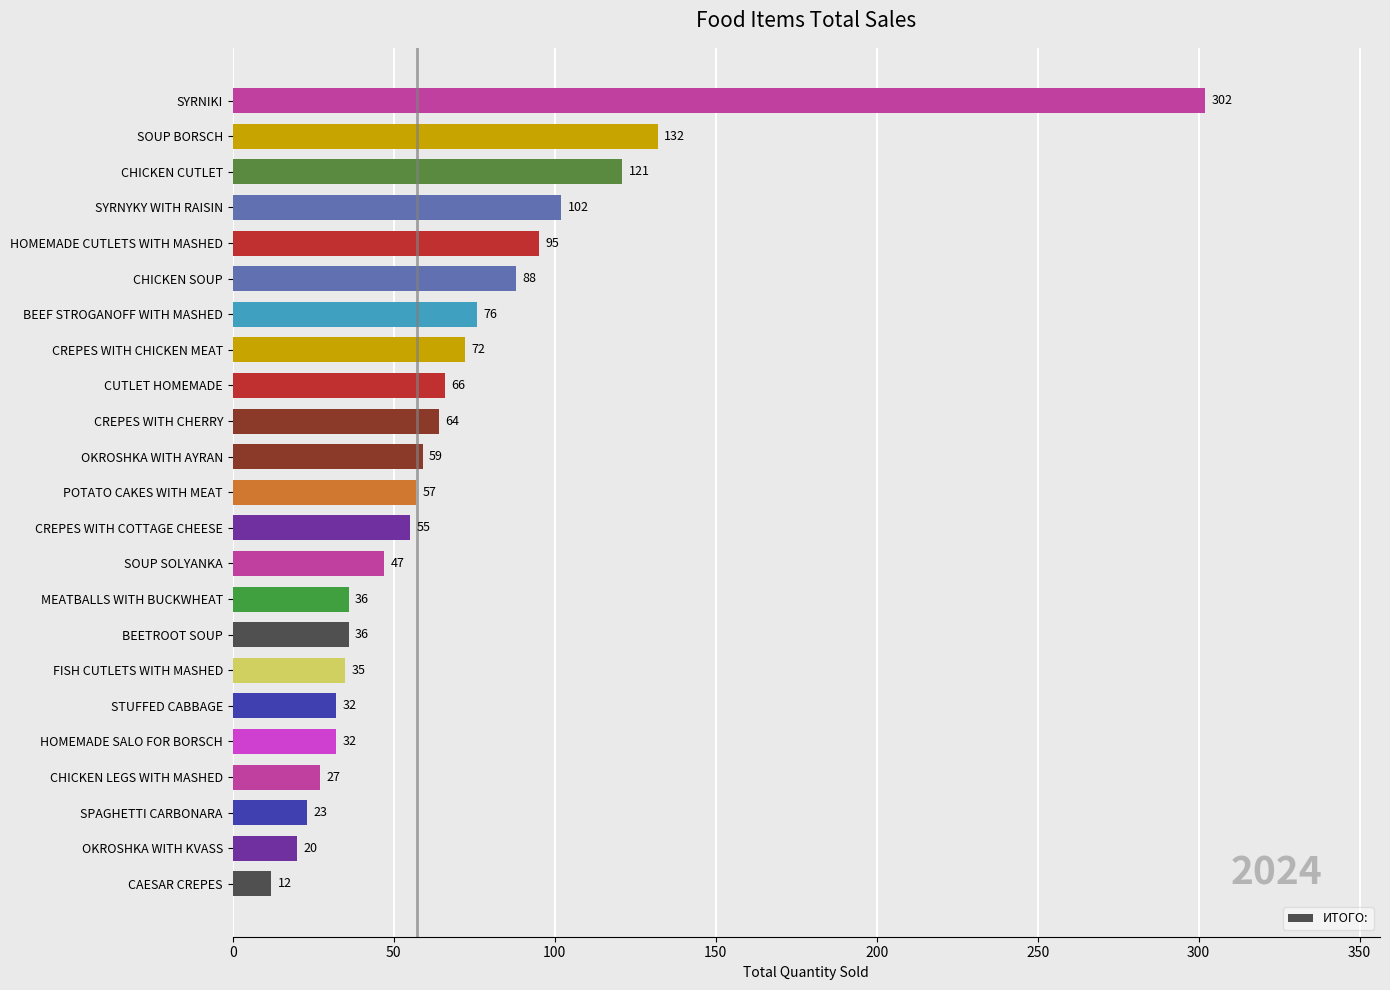

Are the bars horizontal?

Yes